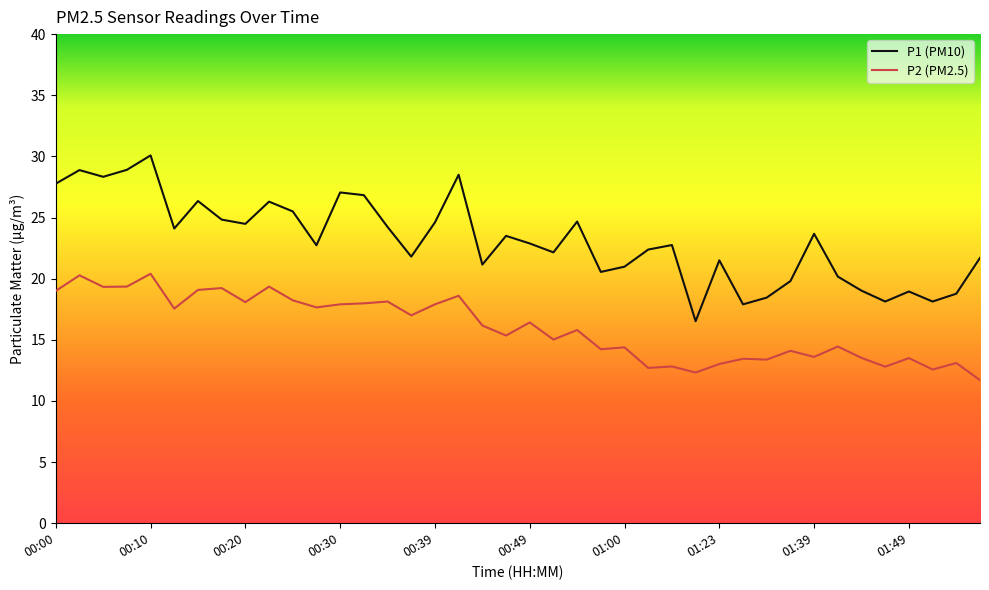

What is the maximum value for P1 (PM10)?

30.1